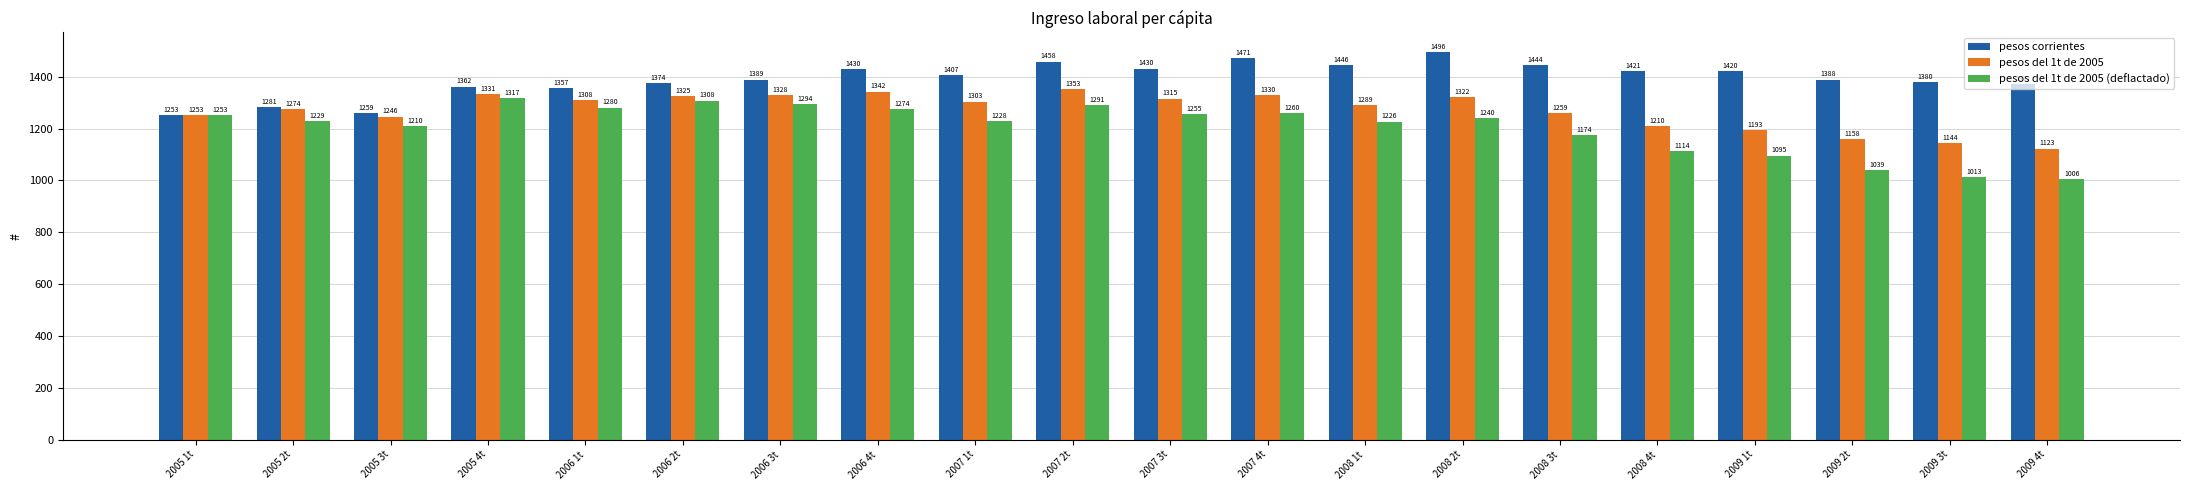

List the series in order of their peak value, highest first.

pesos corrientes, pesos del 1t de 2005, pesos del 1t de 2005 (deflactado)